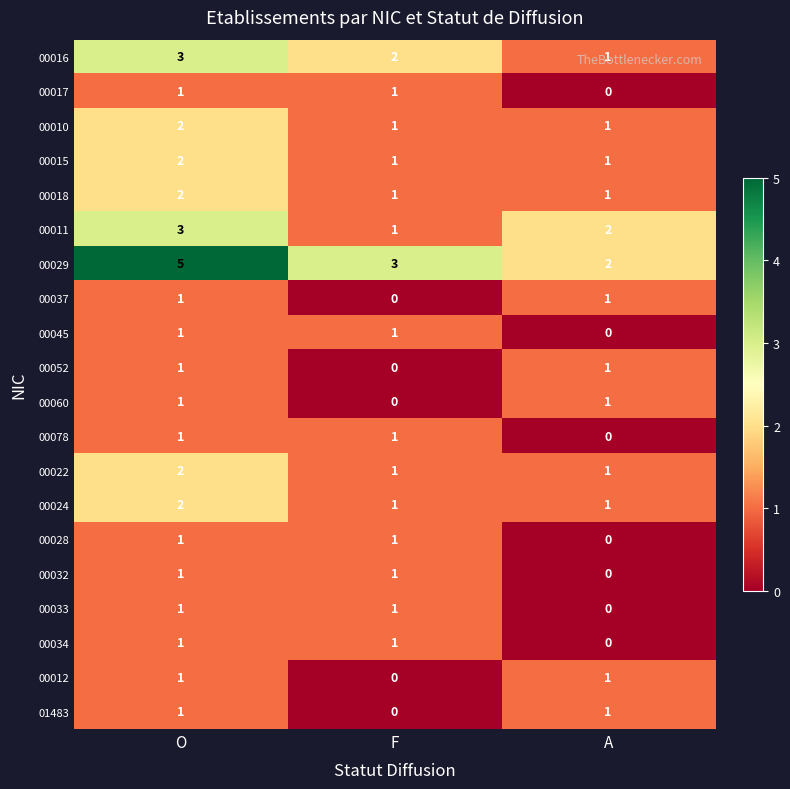

What is the sum of all 00022 values?

4